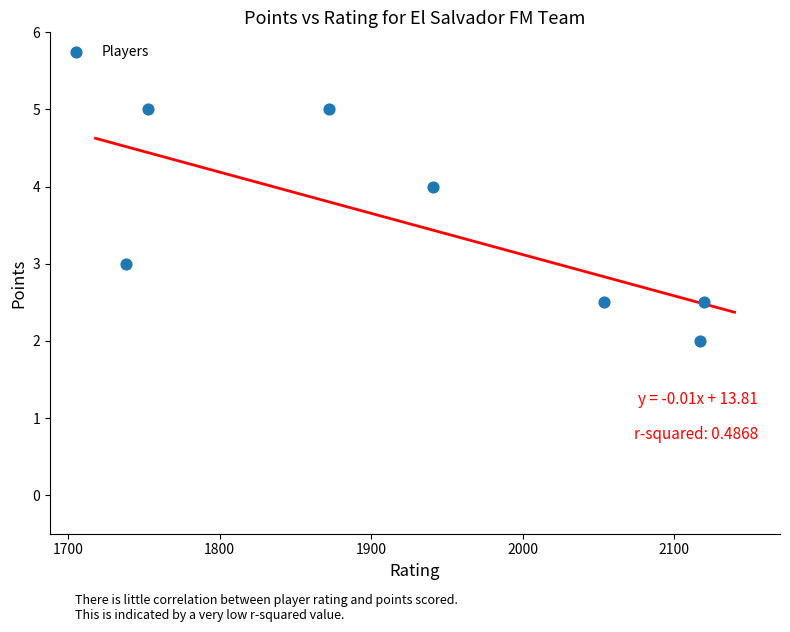

What is the average X value?

1942.1